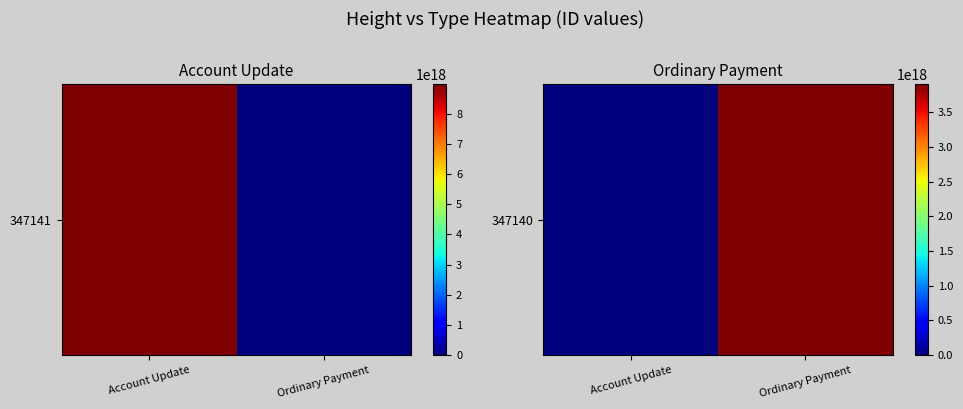

What is the sum of all values?

3907210028711742464